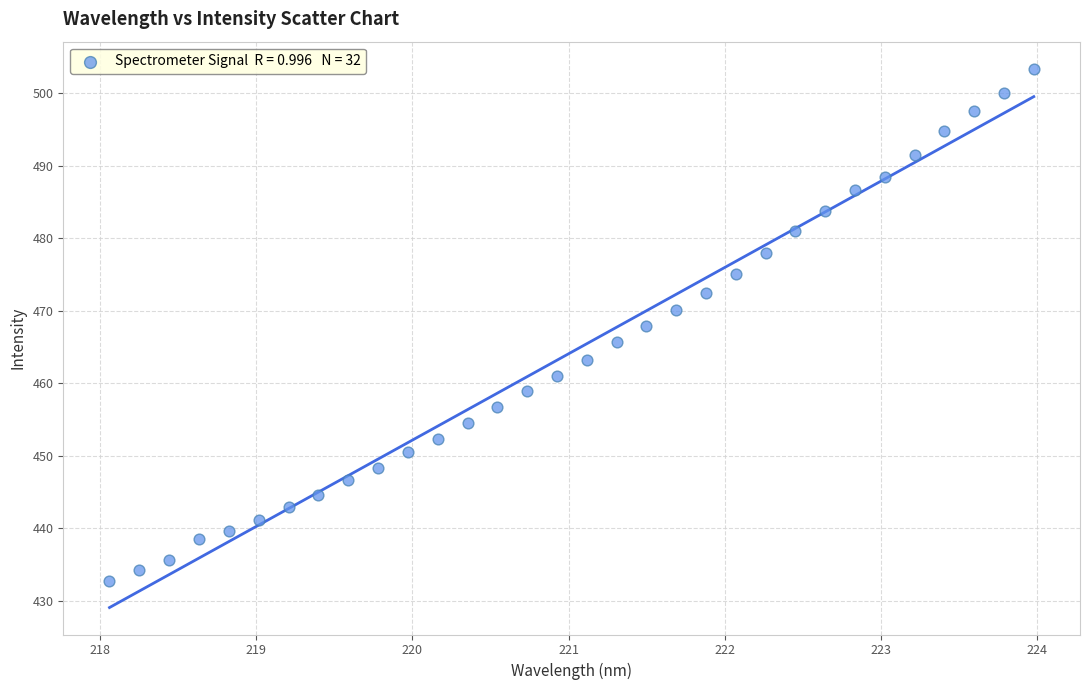

What is the range of X values (max minus min)?

5.9